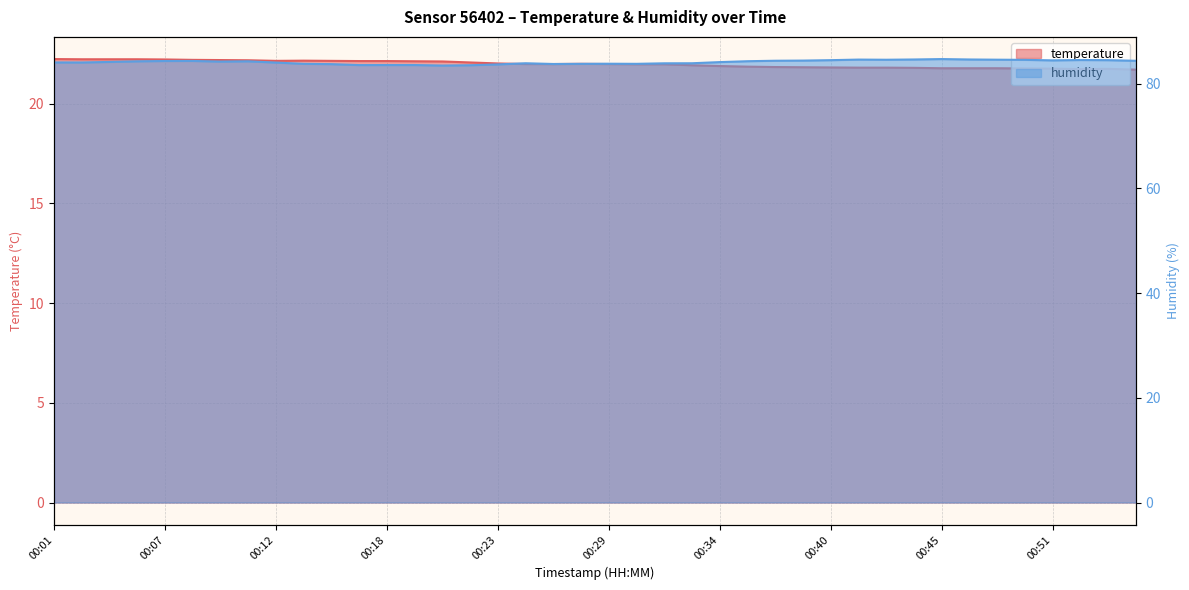

At which category is the sum across all series the highest?

00:07